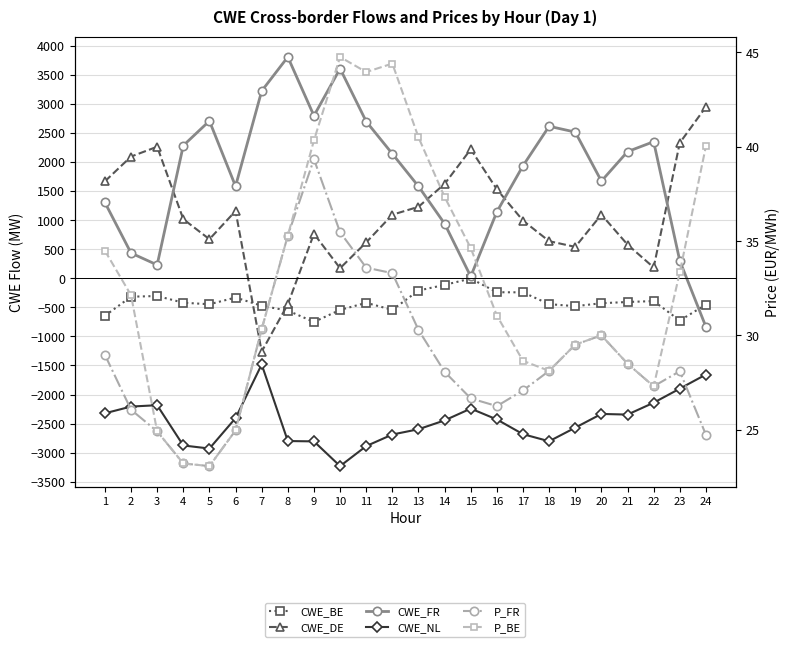

What is the total value across all series at 17?

55.7